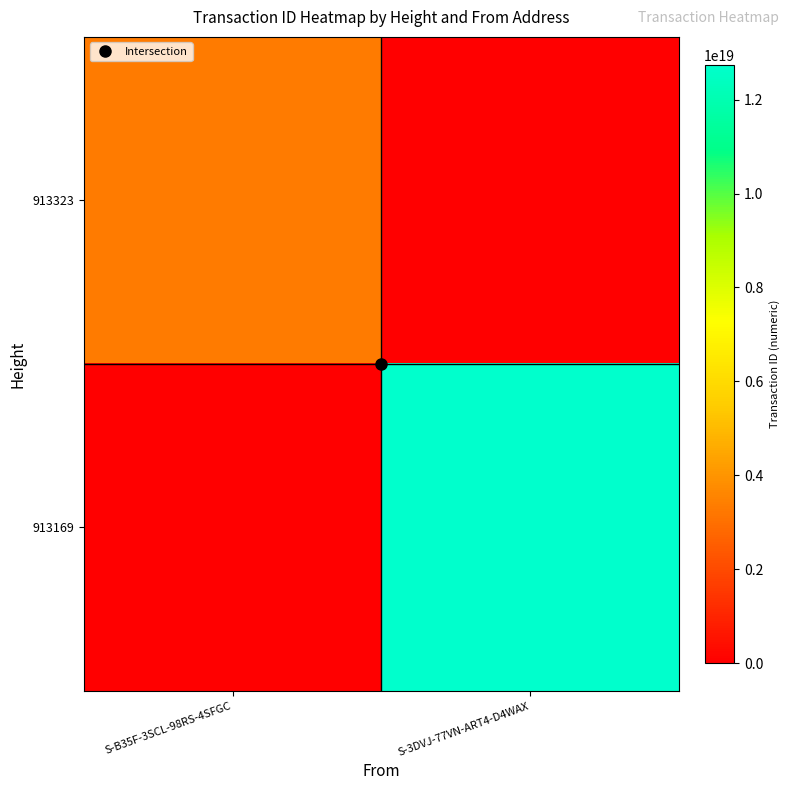

Rank the series by their maximum value, from lowest to highest.

913323, 913169